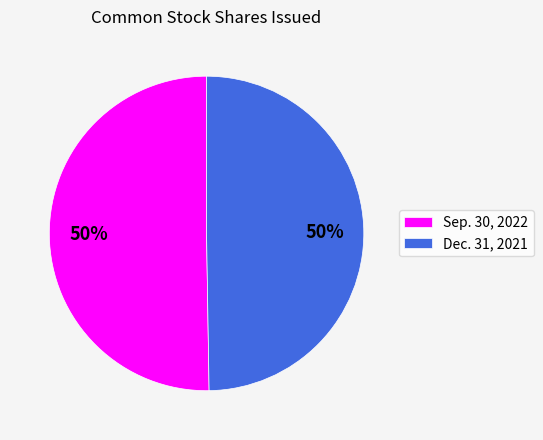

To the nearest percent, what is the average slice percentage?

50%